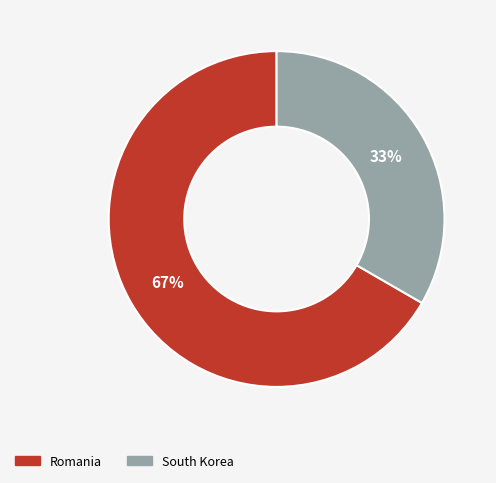

Is it true that Romania is 81% of the pie?

False